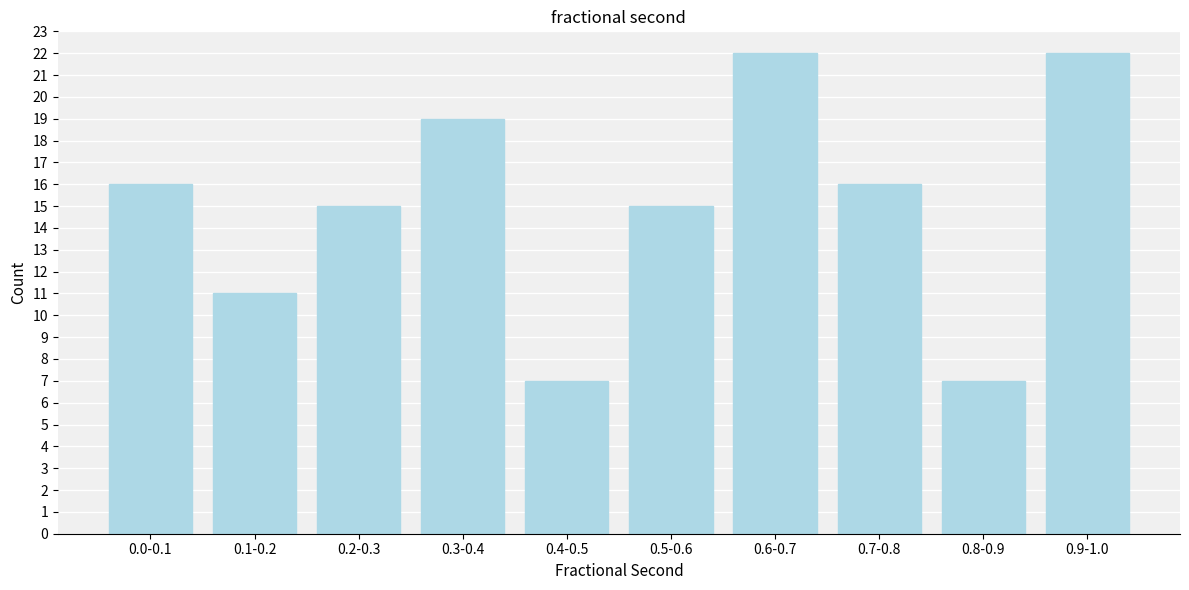

Reading right to left, extract all data points from this chart.

0.9-1.0=22	0.8-0.9=7	0.7-0.8=16	0.6-0.7=22	0.5-0.6=15	0.4-0.5=7	0.3-0.4=19	0.2-0.3=15	0.1-0.2=11	0.0-0.1=16